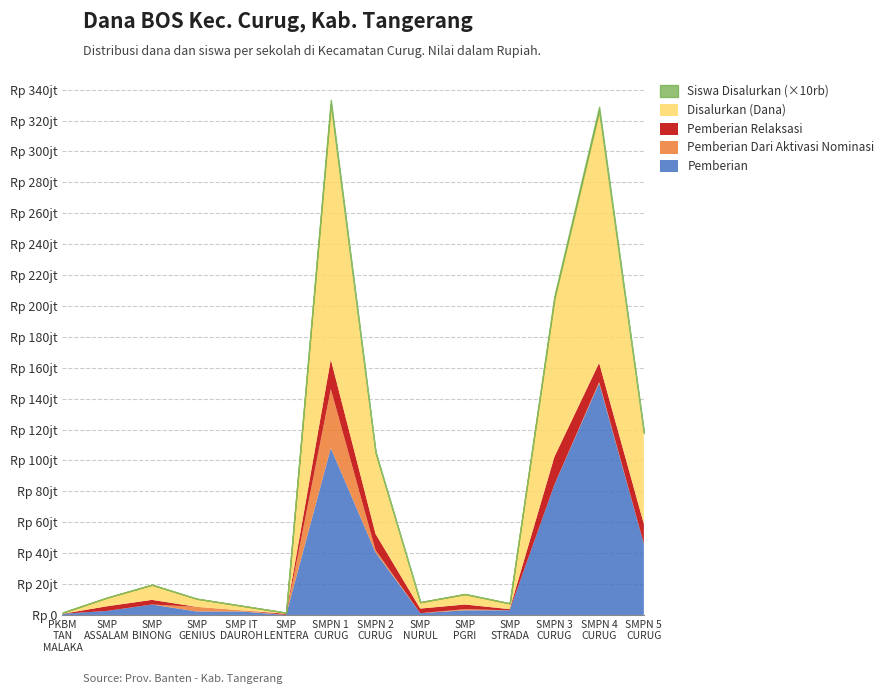

True or false: Siswa Disalurkan has a value of 5 at SMP ASSALAM CURUG.

False